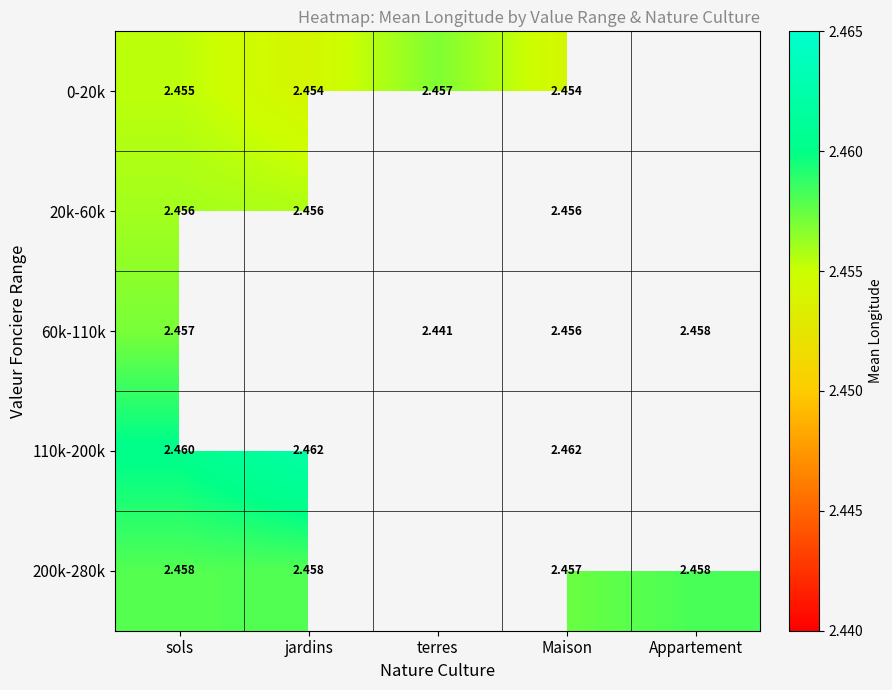

Is the value of 200k-280k at Appartement greater than the value of 20k-60k at jardins?

Yes